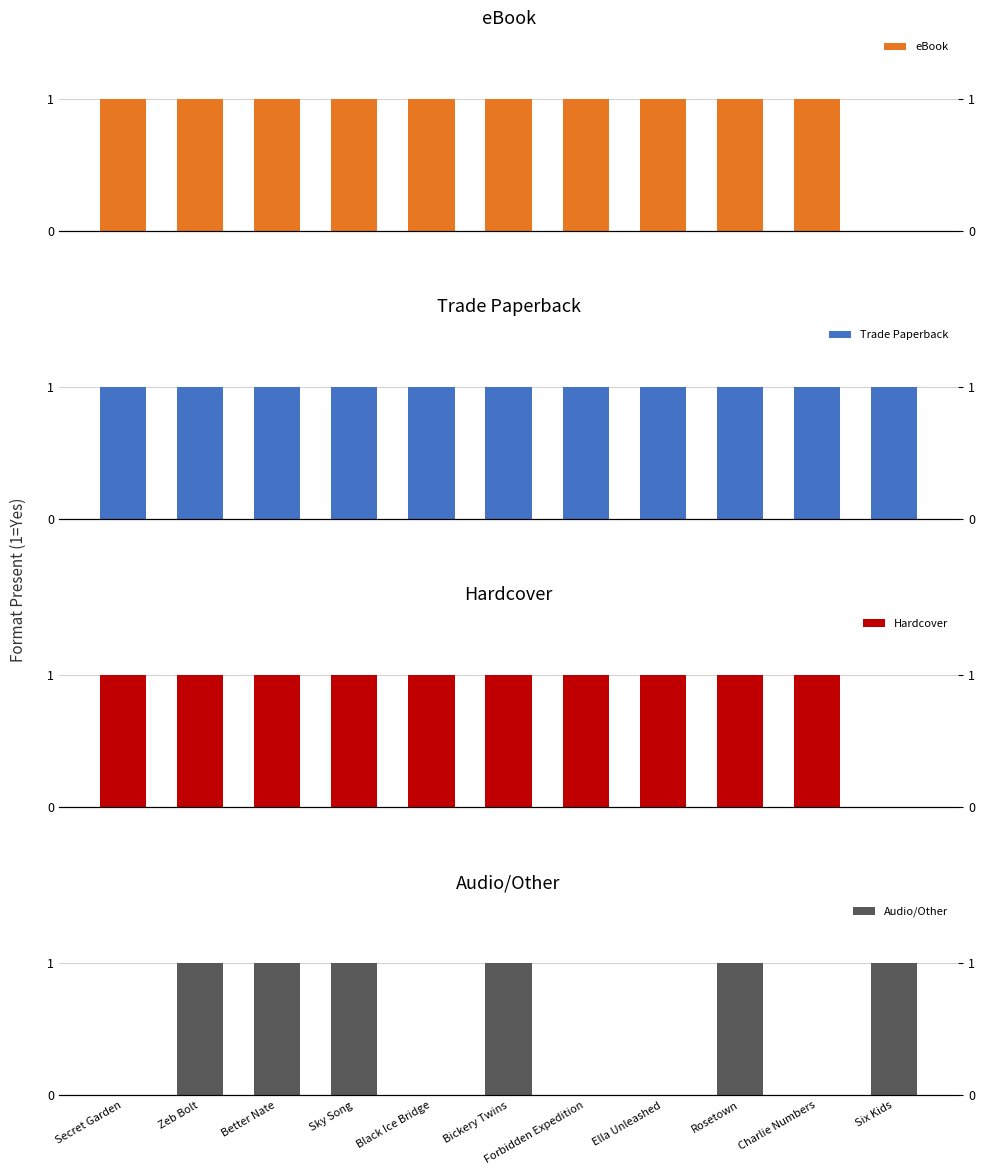

The Hardcover series shows 1 at Black Ice Bridge. True or false?

False